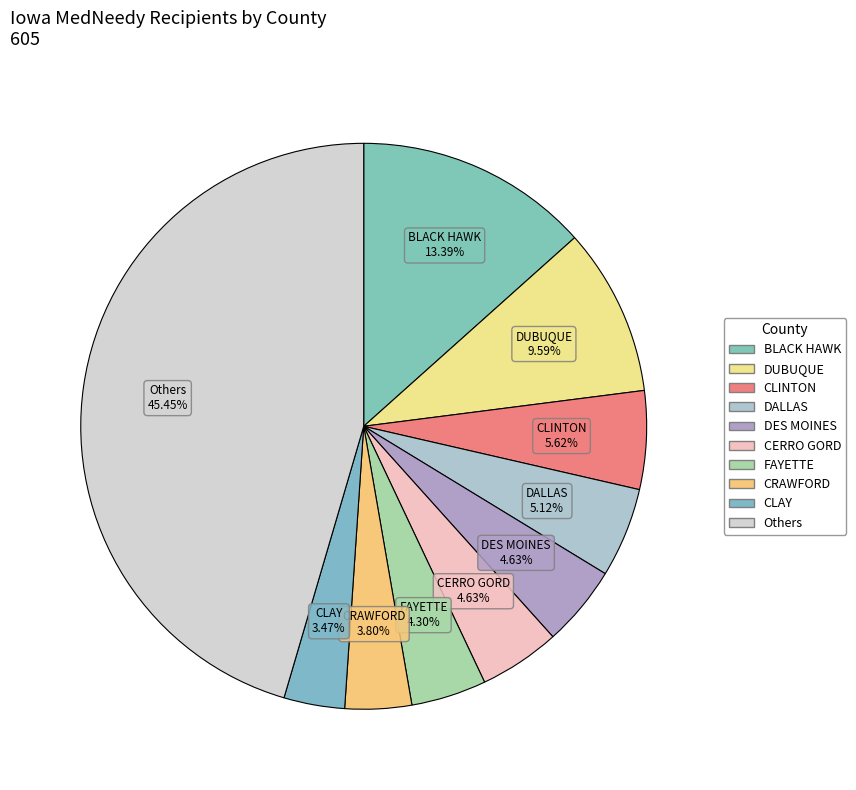

How many slices are in this pie chart?

10